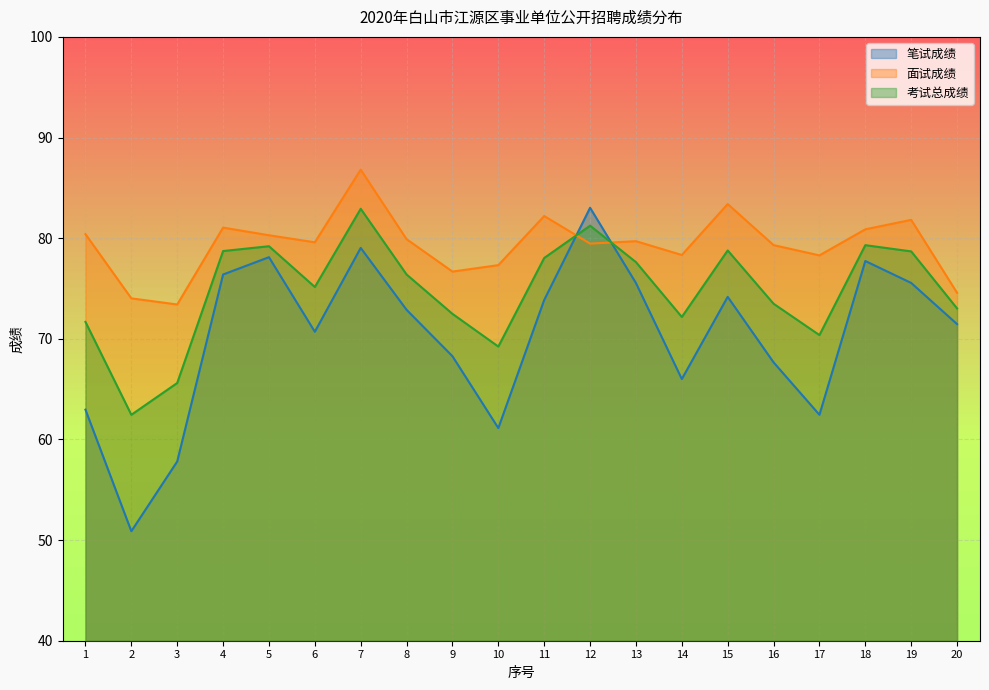

How many lines are shown in the chart?

3